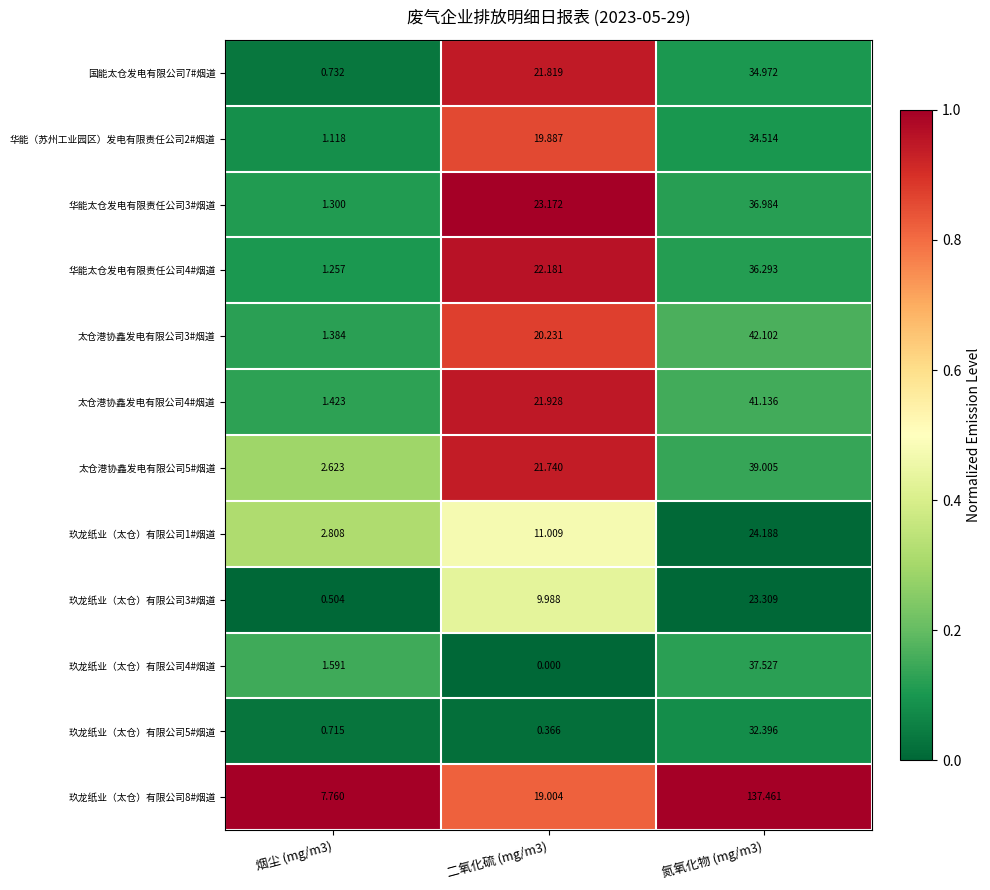

Is the value of 玖龙纸业（太仓）有限公司3#烟道 at 氮氧化物 (mg/m3) greater than the value of 华能太仓发电有限责任公司4#烟道 at 二氧化硫 (mg/m3)?

Yes